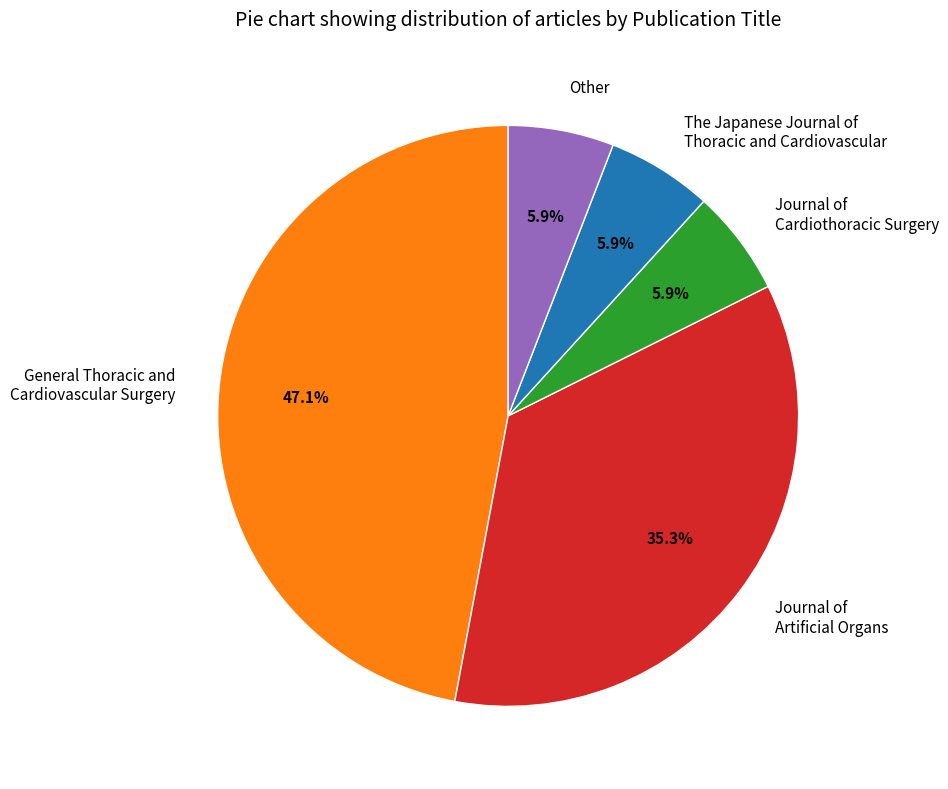

What percentage is the Journal of Artificial Organs slice, to the nearest percent?

35%